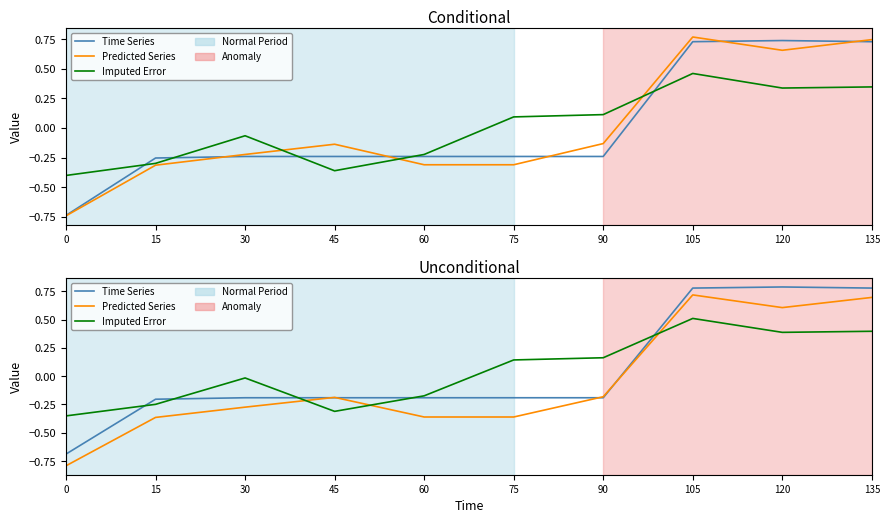

Reading left to right, extract all data points from this chart.

Time Series: -0.7	-0.2	-0.2	-0.2	-0.2	-0.2	-0.2	0.8	0.8	0.8
Predicted Series: -0.8	-0.4	-0.3	-0.2	-0.4	-0.4	-0.2	0.7	0.6	0.7
Imputed Error: -0.4	-0.2	-0.0	-0.3	-0.2	0.1	0.2	0.5	0.4	0.4